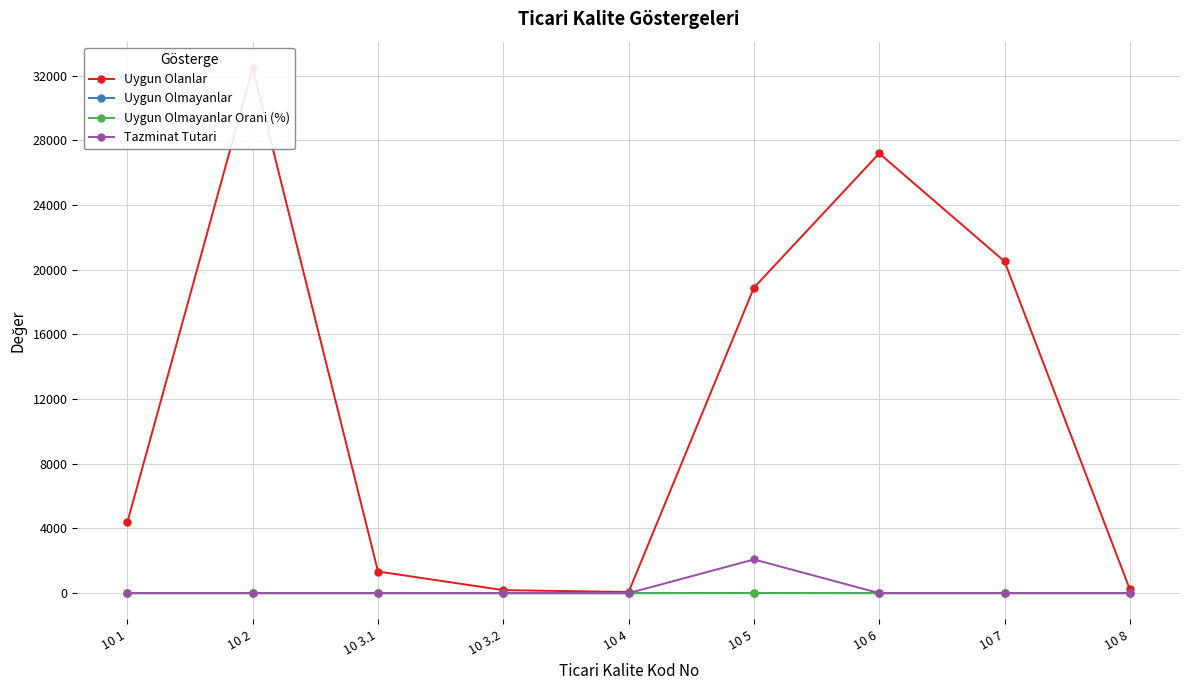

Read the Uygun Olanlar value at 10 7.

20508.0